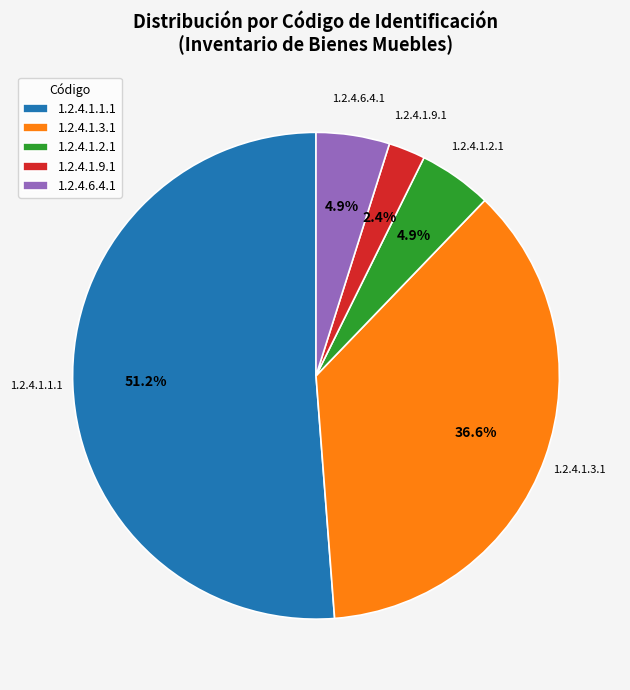

Count the number of slices in the pie.

5